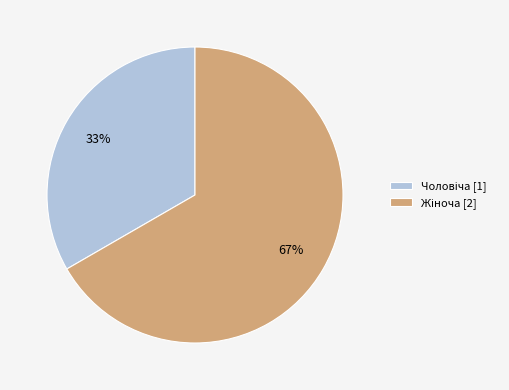

To the nearest percent, what is the average slice percentage?

50%